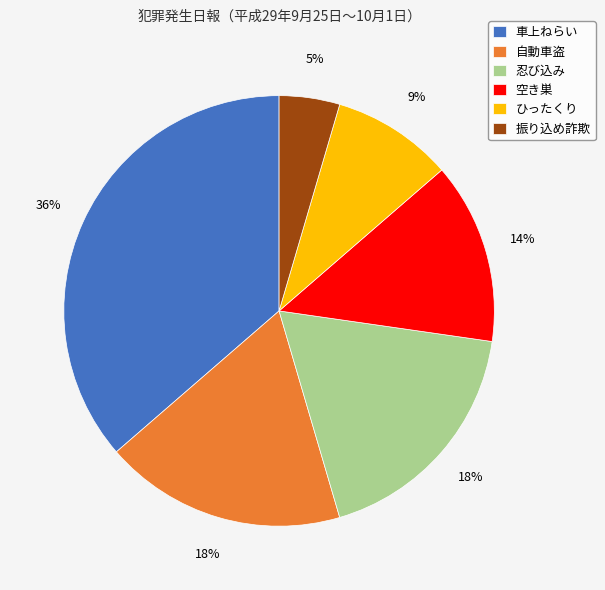

The 振り込め詐欺 slice represents 15% of the pie. True or false?

False